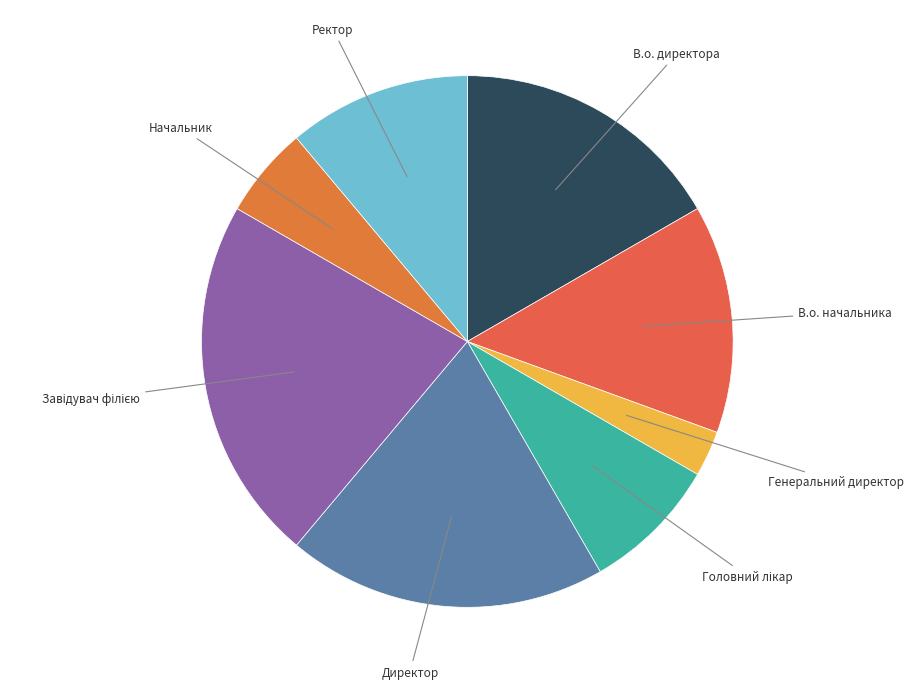

Approximately how many times larger is the value at Директор compared to В.о. директора?

1.2